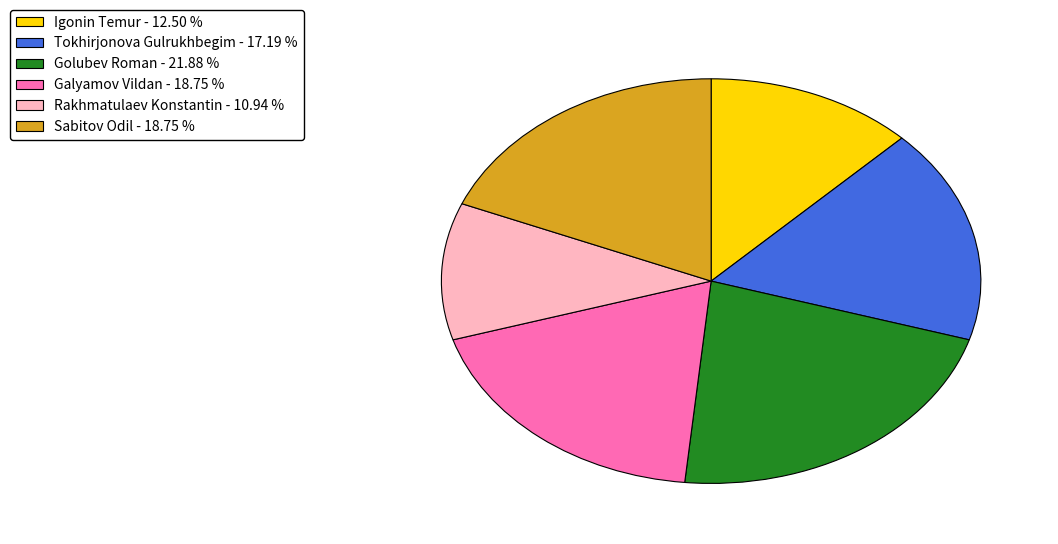

Is there any slice that represents more than half of the pie?

No